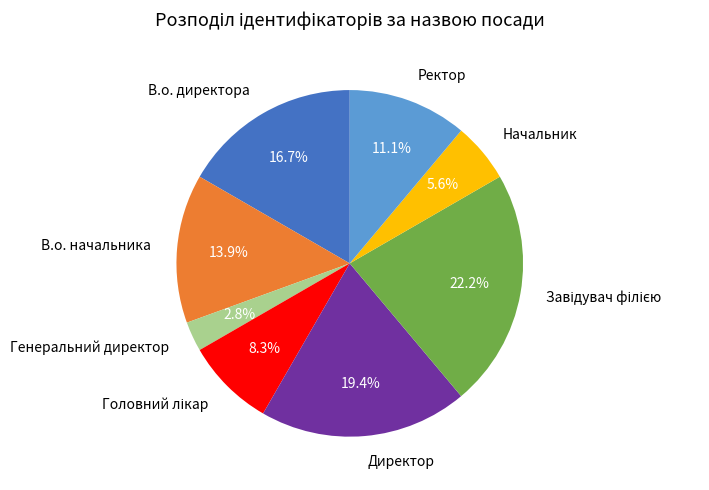

To the nearest percent, what percentage of the pie is В.о. начальника?

14%